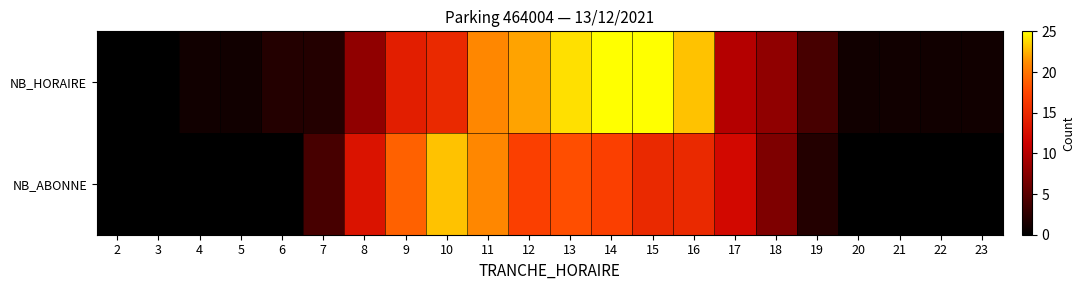

What is the spread (max minus min) of values at 7?

2